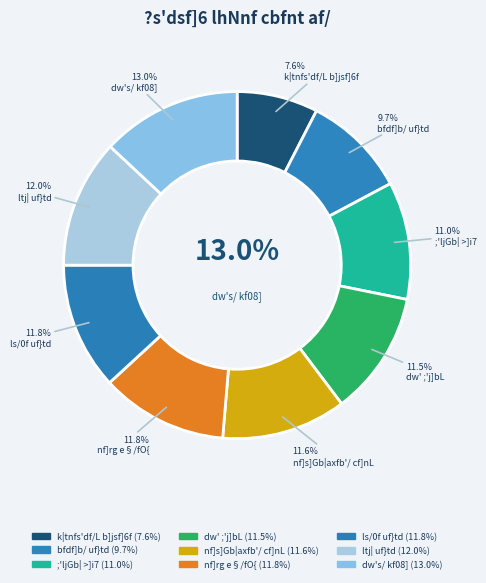

Is it true that dw's/ kf08] is 22% of the pie?

False